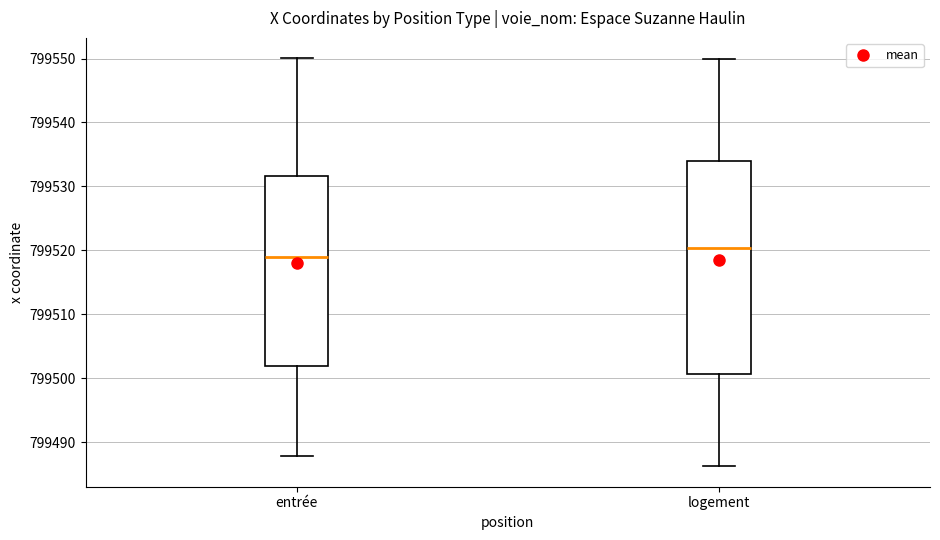

Which box is the tallest, from its lower edge to its upper edge?

logement